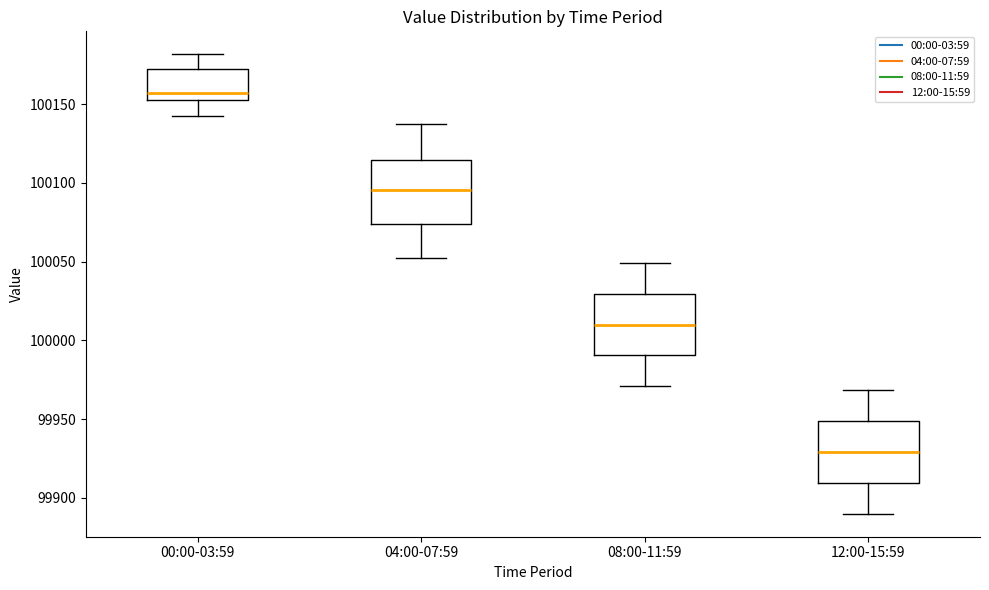

Reading left to right, read every box against the y-axis: the position of its median line, the range the box covers, and the ends of its whiskers. The values are not printed on the chart, so give them approximately, as read against the axis.

00:00-03:59: median 100155 (just above the box's lower edge), box 100155 to 100170, whiskers 100145 to 100180
04:00-07:59: median 100095, box 100075 to 100115, whiskers 100050 to 100140
08:00-11:59: median 100010, box 99990 to 100030, whiskers 99970 to 100050
12:00-15:59: median 99930, box 99910 to 99950, whiskers 99890 to 99970